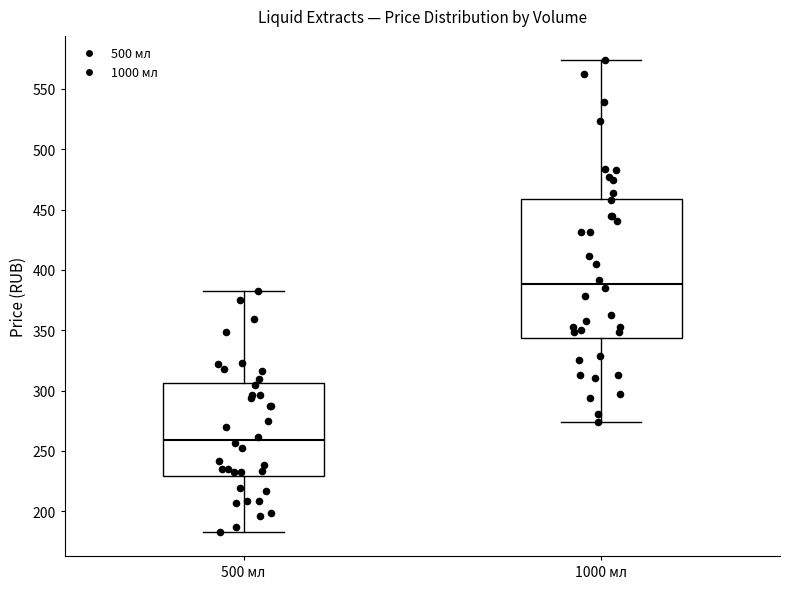

Comparing the boxes themselves (not the whiskers), which one is the tallest?

1000 мл